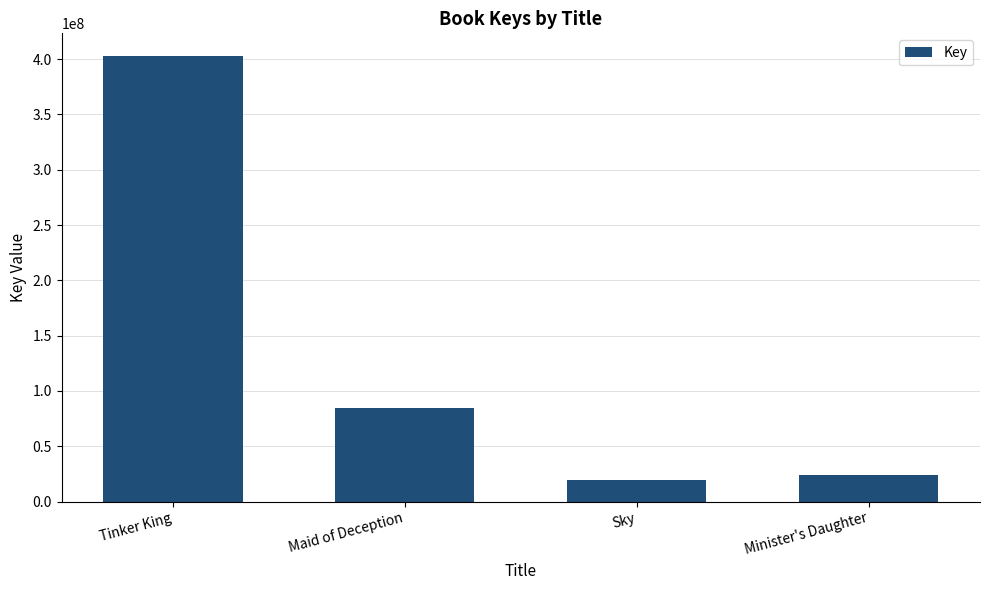

Which category has the lowest value across all series?

Sky